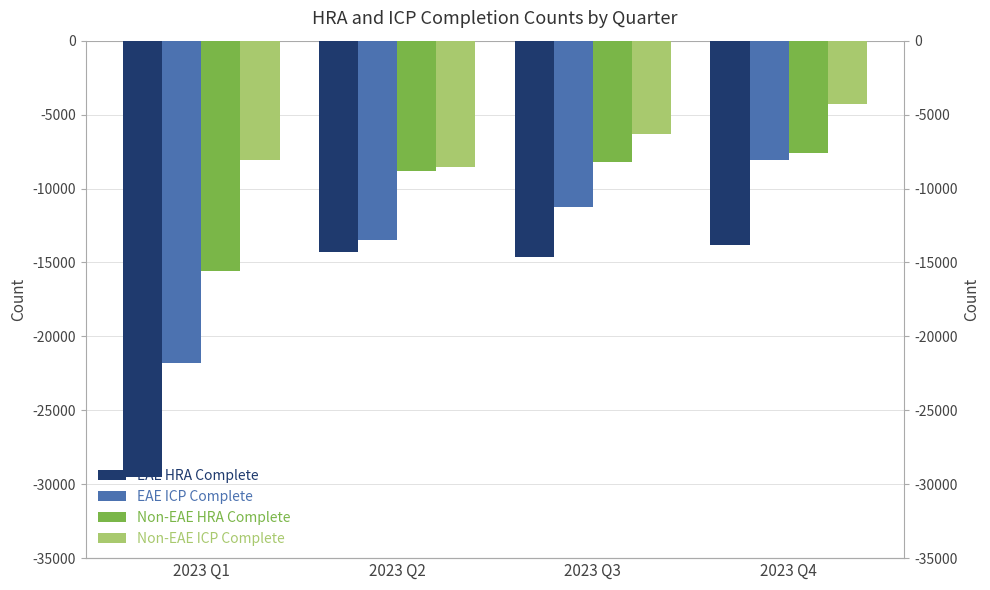

Rank the series at 2023 Q1 from highest to lowest value.

Non-EAE ICP Complete, Non-EAE HRA Complete, EAE ICP Complete, EAE HRA Complete